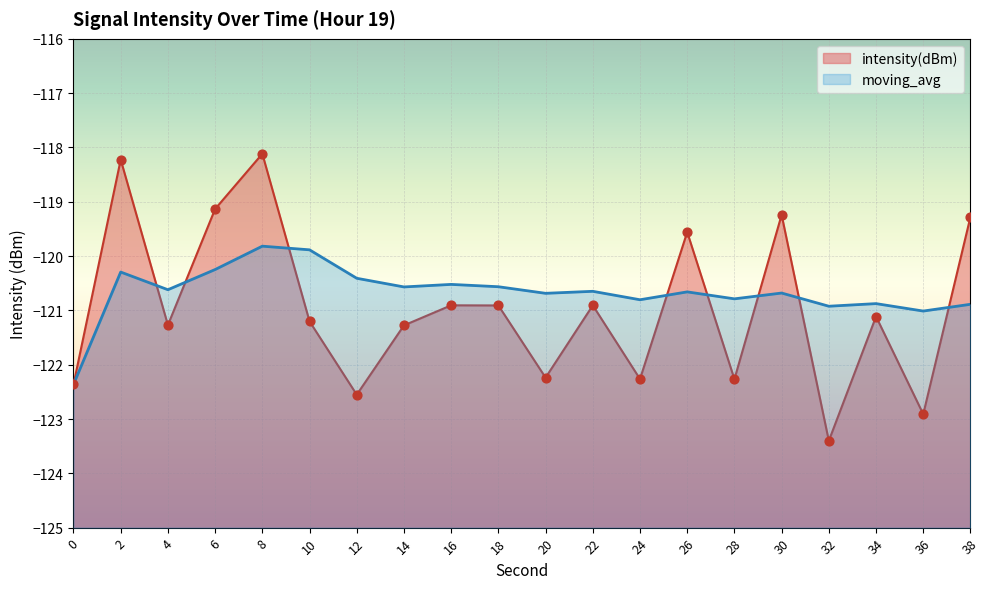

At which category is the sum across all series the highest?

8